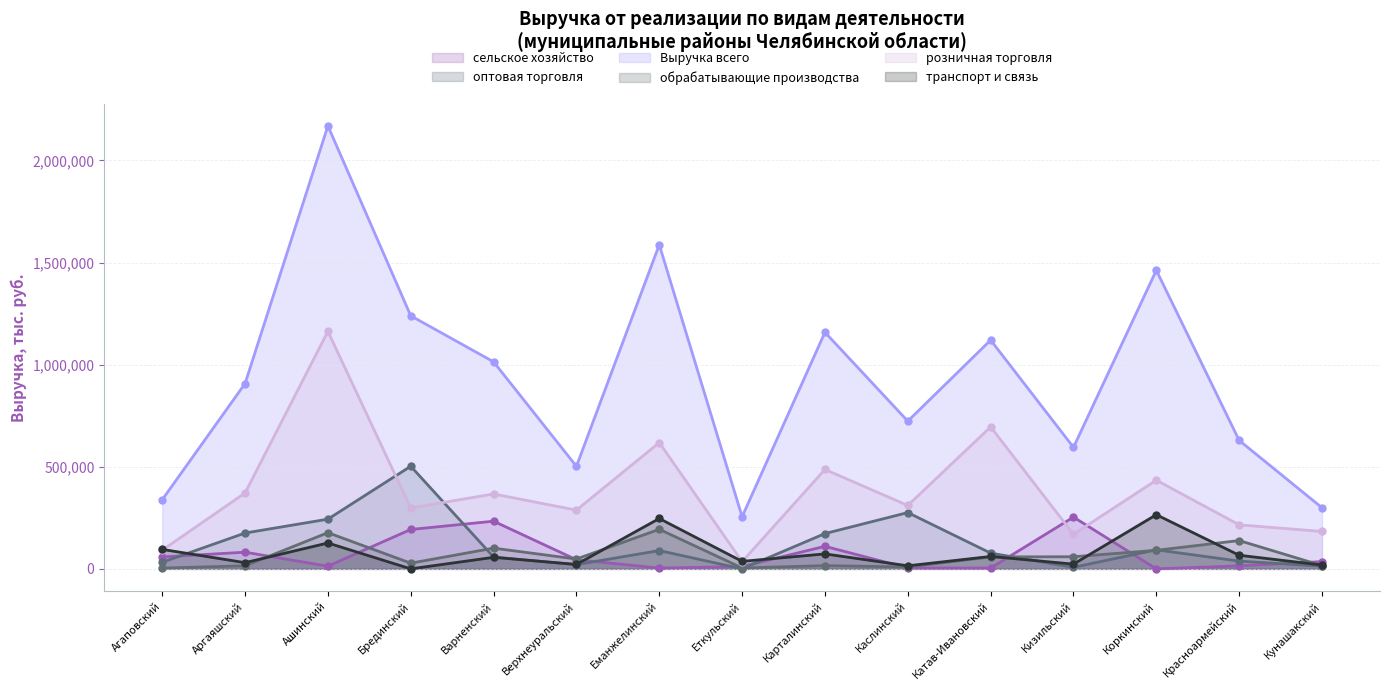

How many values in the обрабатывающие производства series exceed 47970?

8